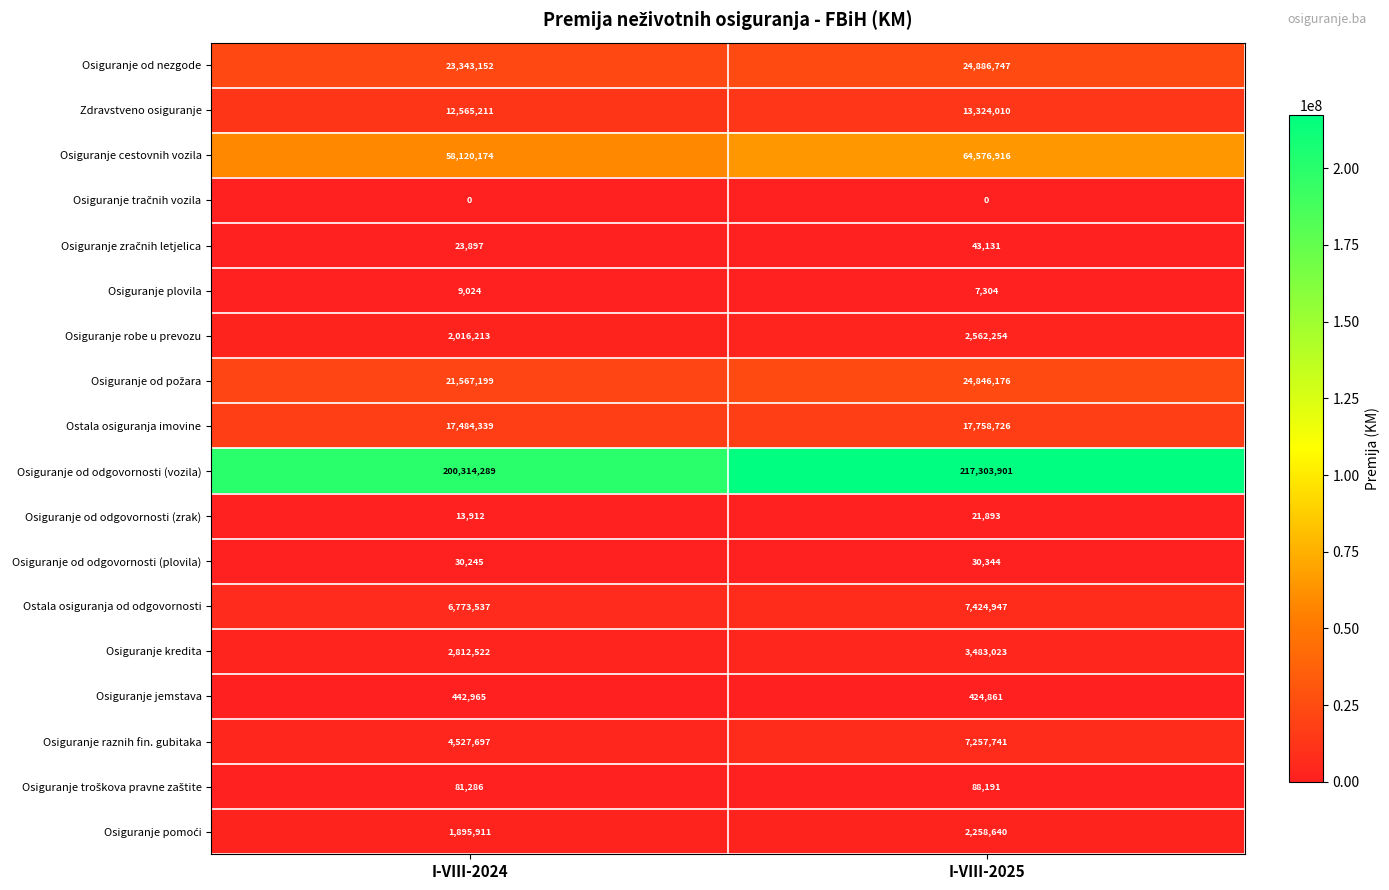

What is the difference between the maximum and minimum values in the Osiguranje od odgovornosti (vozila) series?

16989612